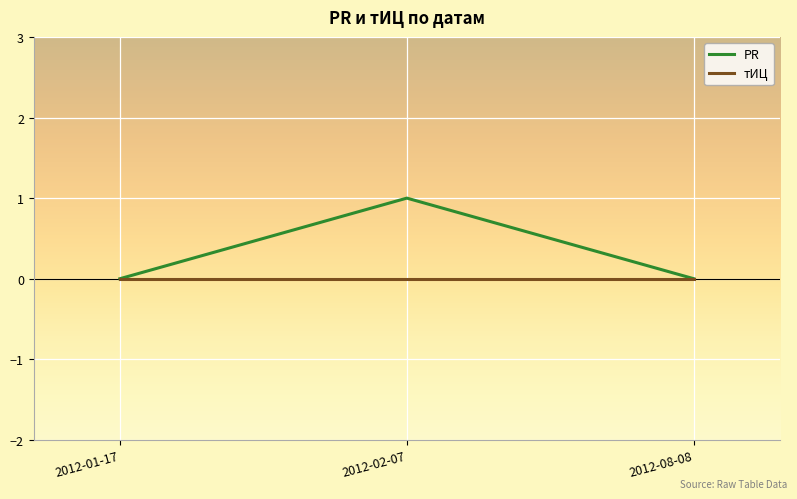

At which category is the sum across all series the highest?

2012-02-07